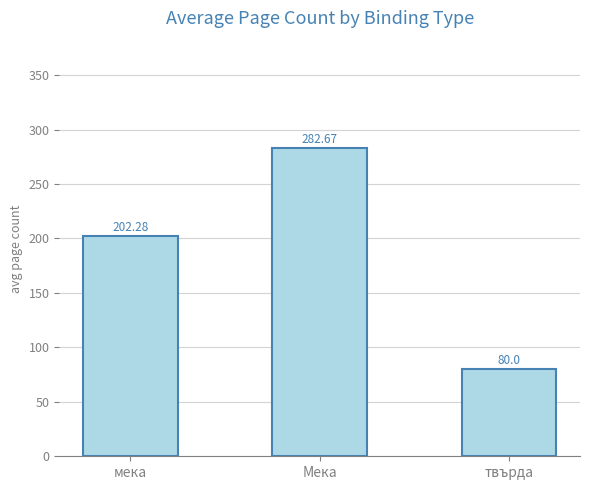

Does the chart contain stacked bars?

No